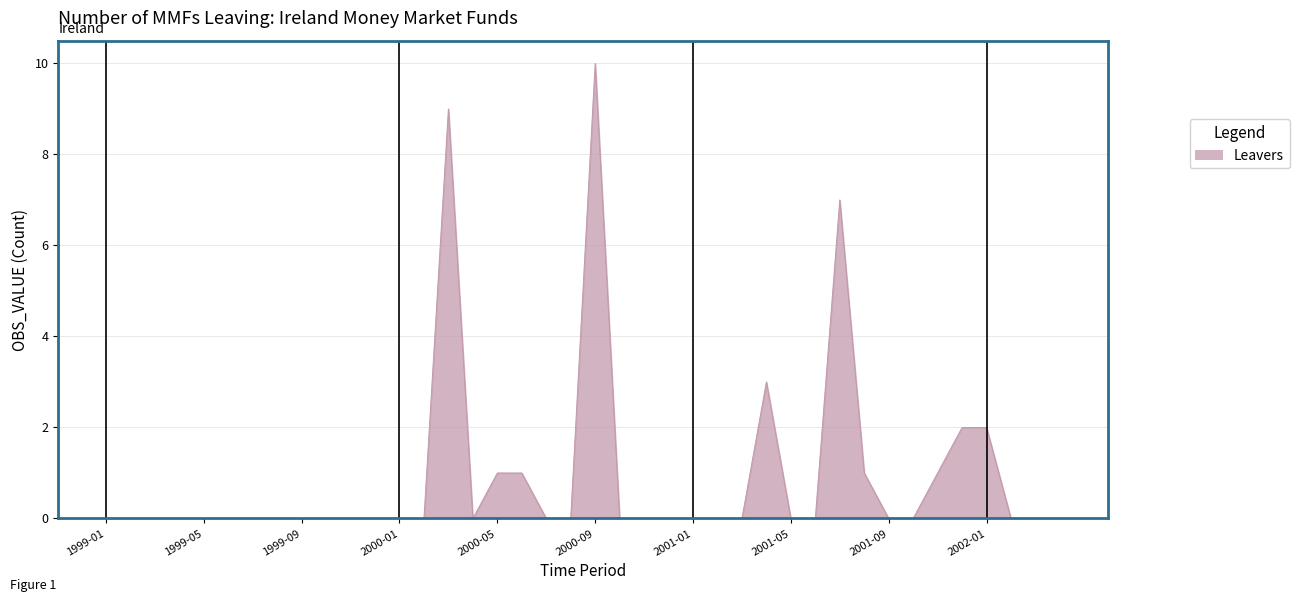

What is the difference between the maximum and minimum values?

10